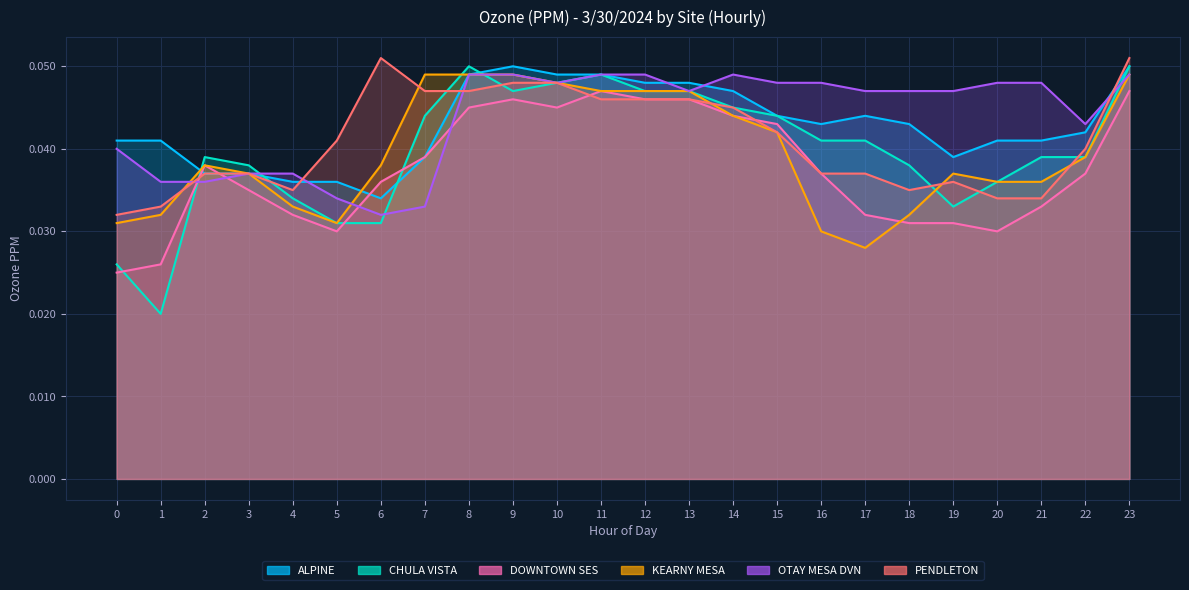

What are all the series names shown in the legend?

ALPINE, CHULA VISTA, DOWNTOWN SES, KEARNY MESA, OTAY MESA DVN, PENDLETON